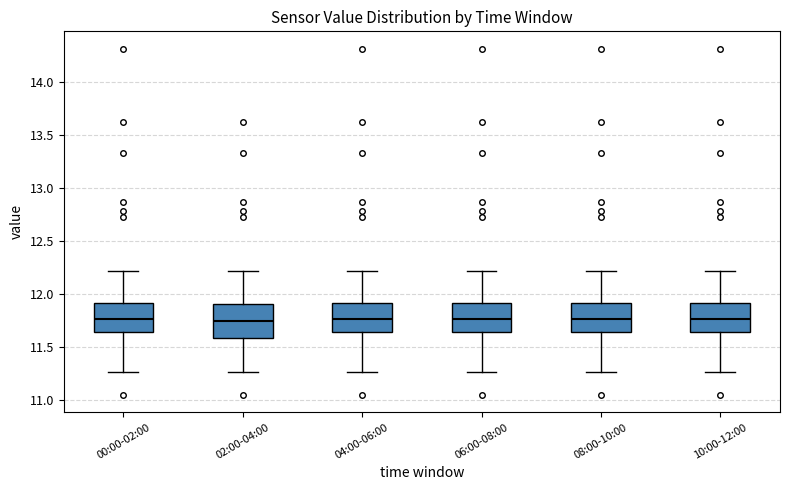

Reading left to right, read every box against the y-axis: the position of its median line, the range the box covers, and the ends of its whiskers. The values are not printed on the chart, so give them approximately, as read against the axis.

00:00-02:00: median 11.75, box 11.65 to 11.90, whiskers 11.25 to 12.20
02:00-04:00: median 11.75, box 11.60 to 11.90, whiskers 11.25 to 12.20
04:00-06:00: median 11.75, box 11.65 to 11.90, whiskers 11.25 to 12.20
06:00-08:00: median 11.75, box 11.65 to 11.90, whiskers 11.25 to 12.20
08:00-10:00: median 11.75, box 11.65 to 11.90, whiskers 11.25 to 12.20
10:00-12:00: median 11.75, box 11.65 to 11.90, whiskers 11.25 to 12.20